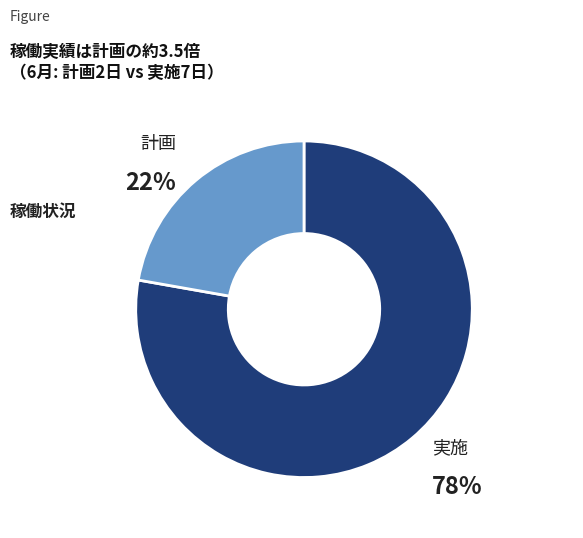

To the nearest percent, what is the average slice percentage?

50%